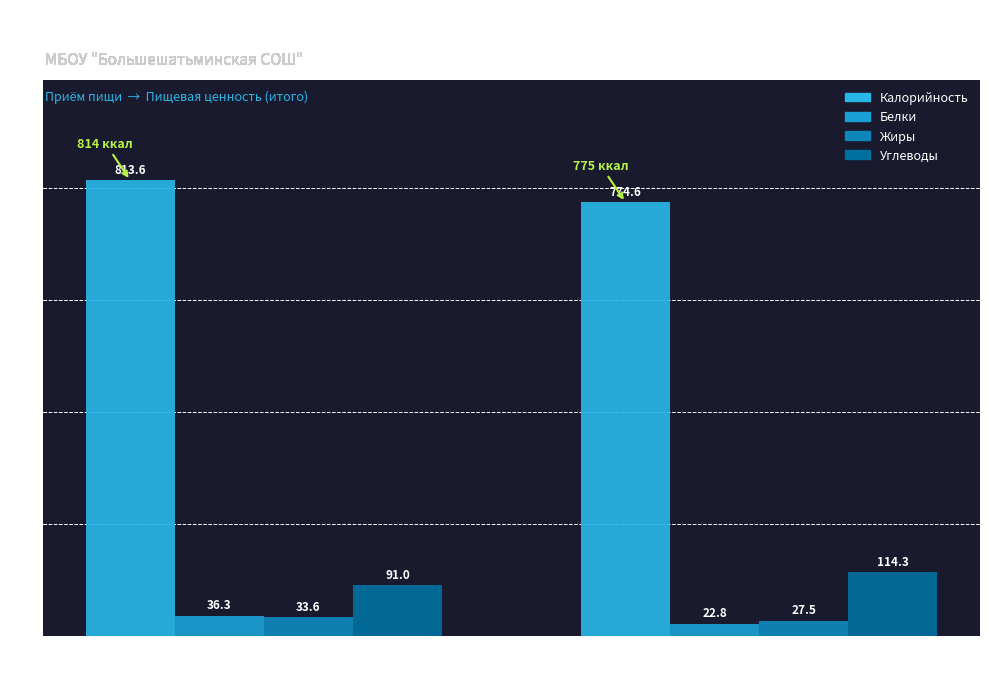

At which category is the sum across all series the highest?

Завтрак